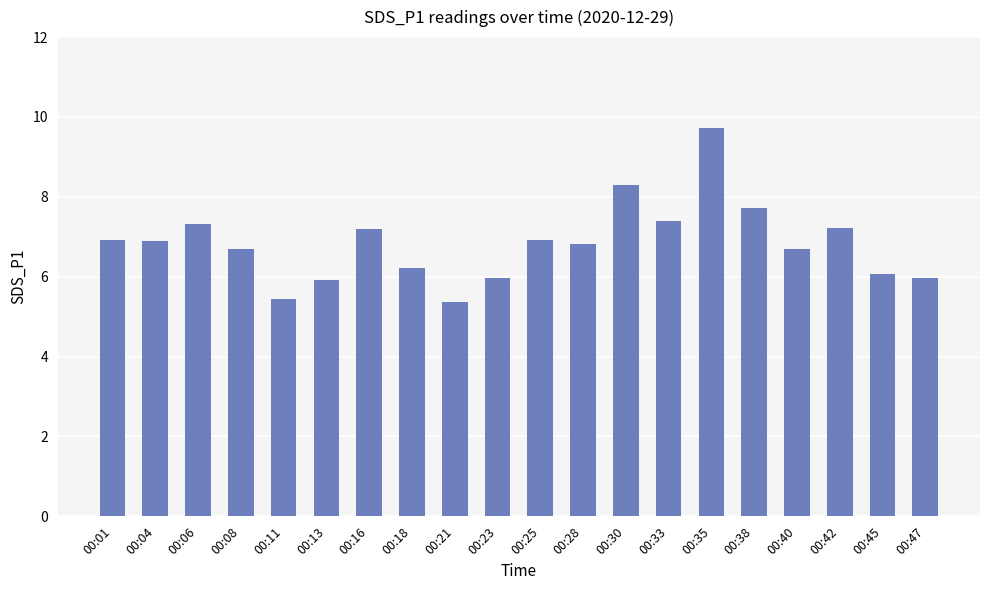

Which category has the highest value across all series?

00:35